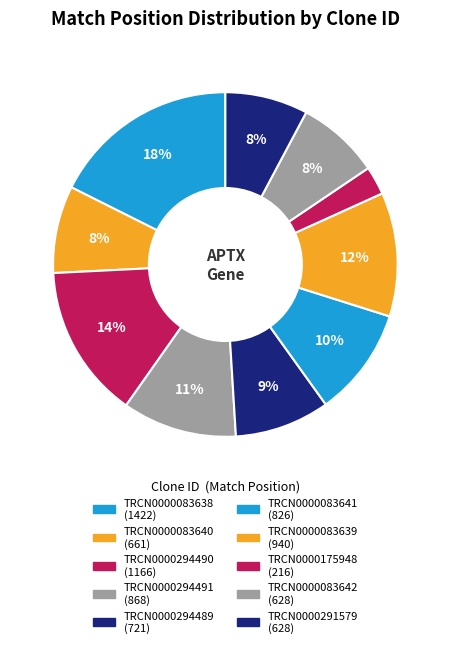

Is the sum of TRCN0000294489 and TRCN0000083640 greater than half?

No